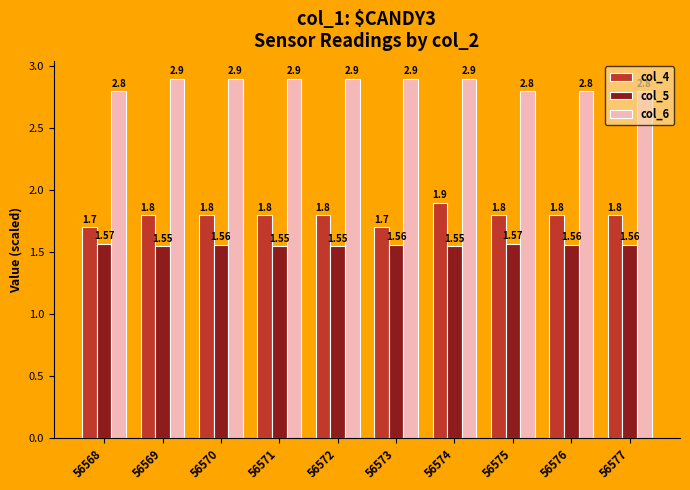

Are the bars grouped side by side (vs. stacked)?

Yes